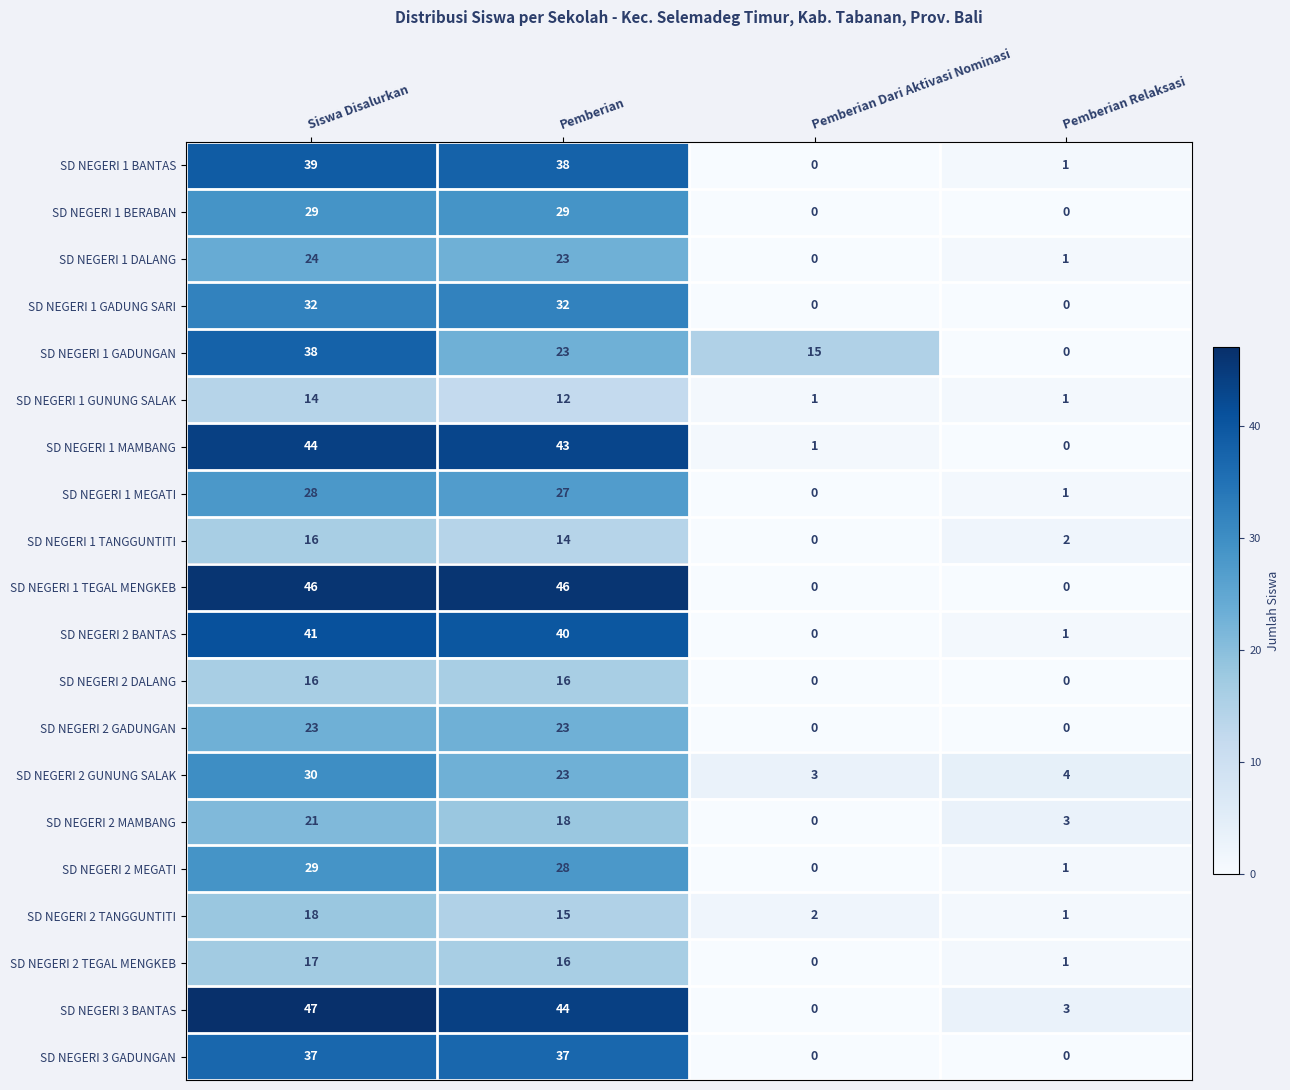

Which series has the widest spread of values?

SD NEGERI 3 BANTAS